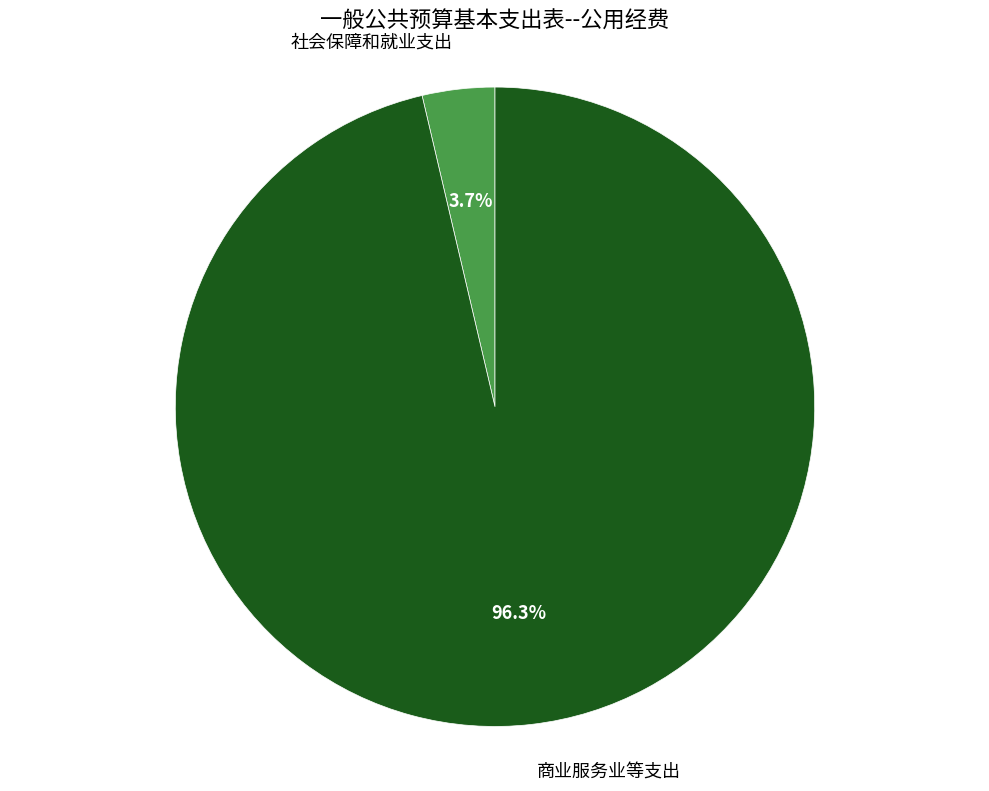

Rank the categories by value from highest to lowest.

商业服务业等支出, 社会保障和就业支出